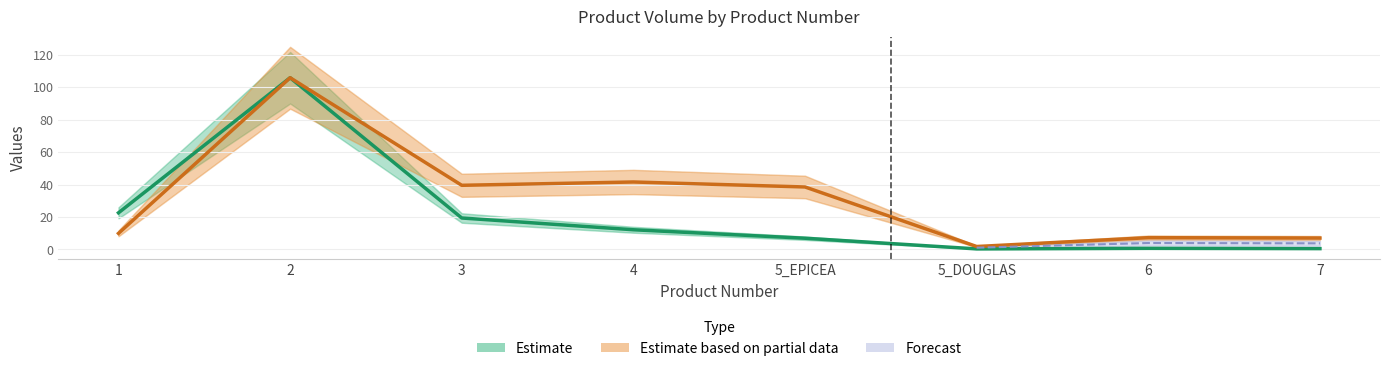

Reading right to left, transcribe all the data shown in this chart.

Estimate (produit_nbre scaled): 7=0.5	6=0.7	5_DOUGLAS=0.3	5_EPICEA=6.9	4=12.1	3=19.4	2=105.9	1=22.6
Estimate based on partial data (produit_vtgr): 7=7.0	6=7.3	5_DOUGLAS=1.8	5_EPICEA=38.5	4=41.6	3=39.6	2=105.9	1=9.9